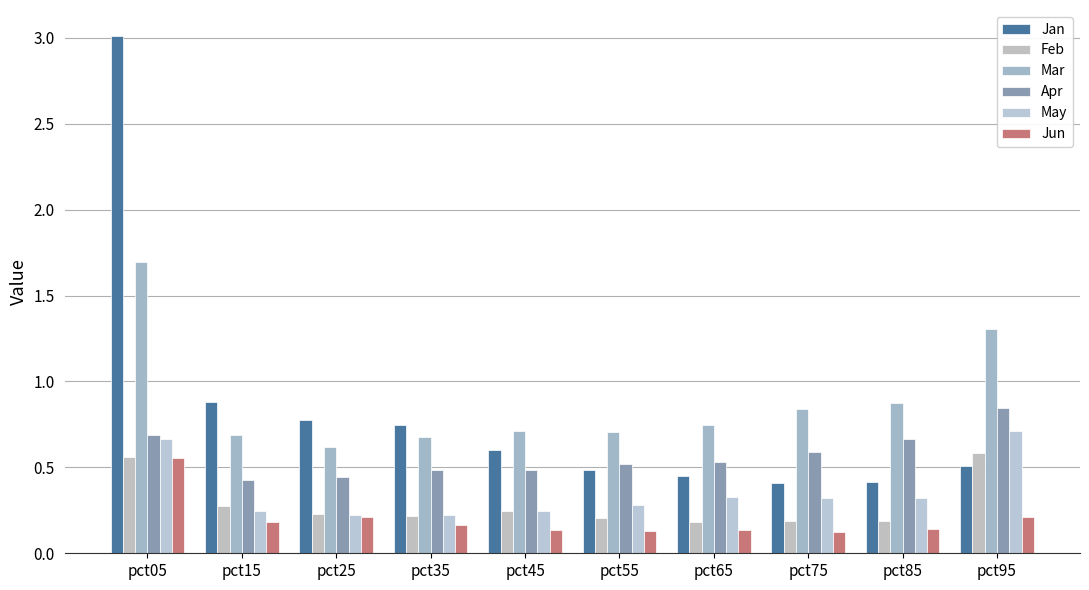

Rank the series at pct25 from highest to lowest value.

Jan, Mar, Apr, Feb, May, Jun